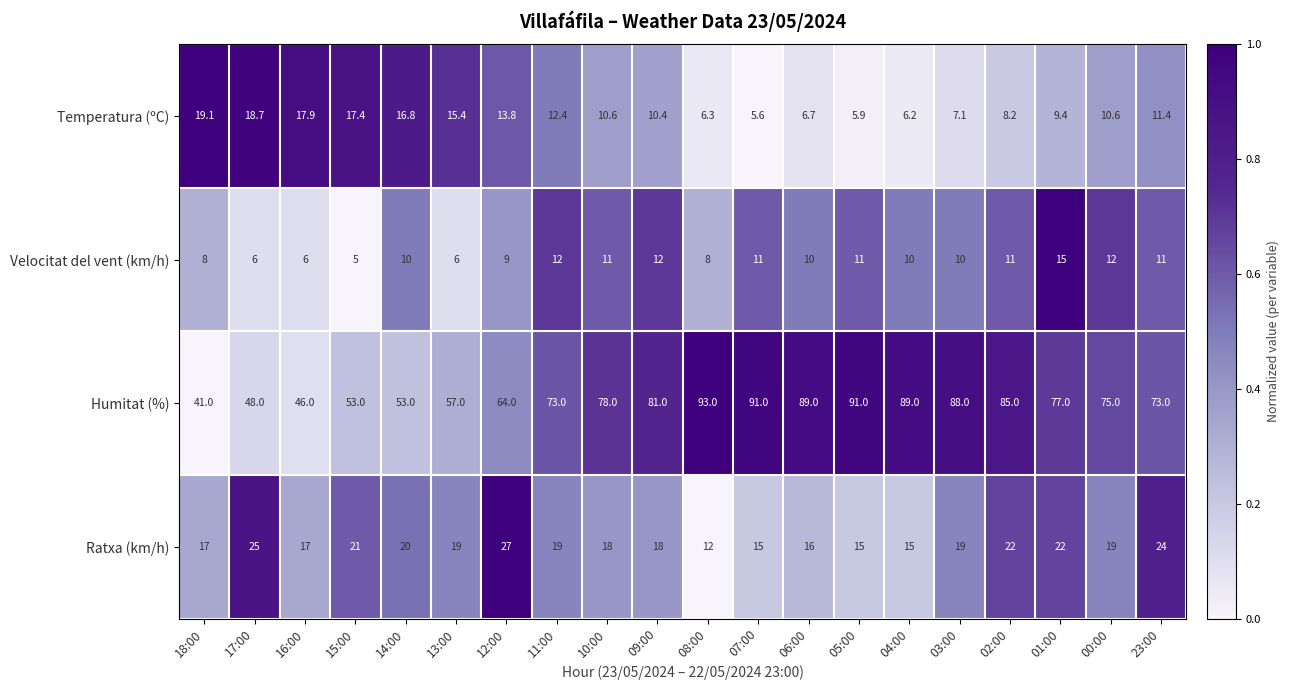

What is the sum of all Ratxa (km/h) values?

380.0